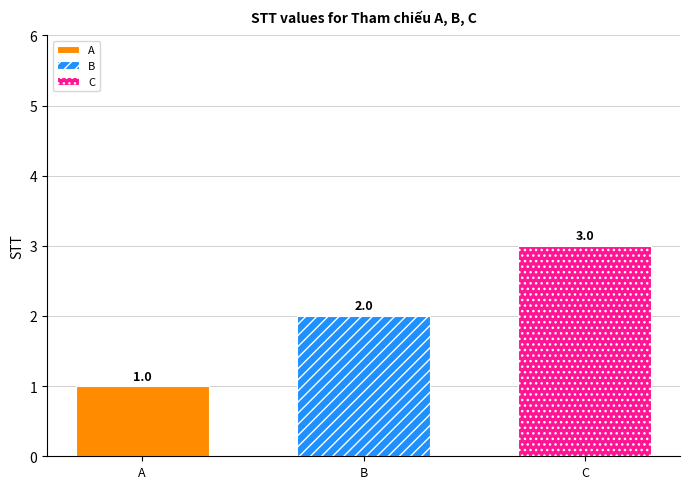

Rank the series by their average value, from lowest to highest.

A, B, C